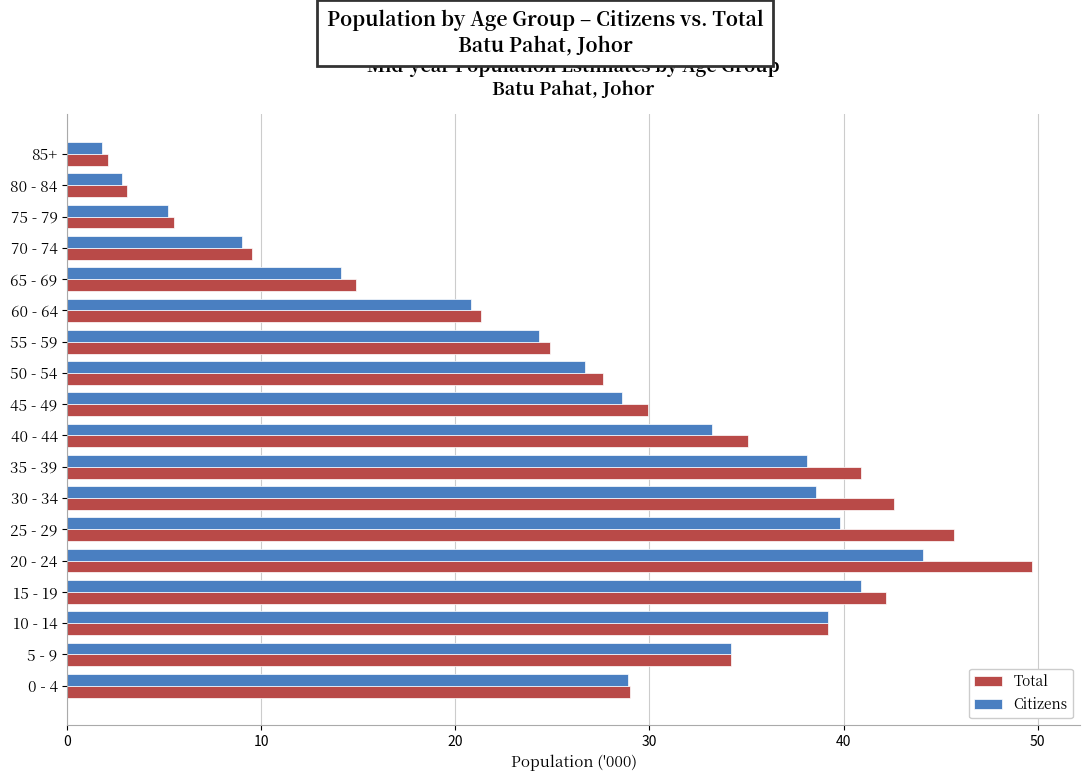

What is the difference between the second highest and second lowest values in the Total series?

42.6